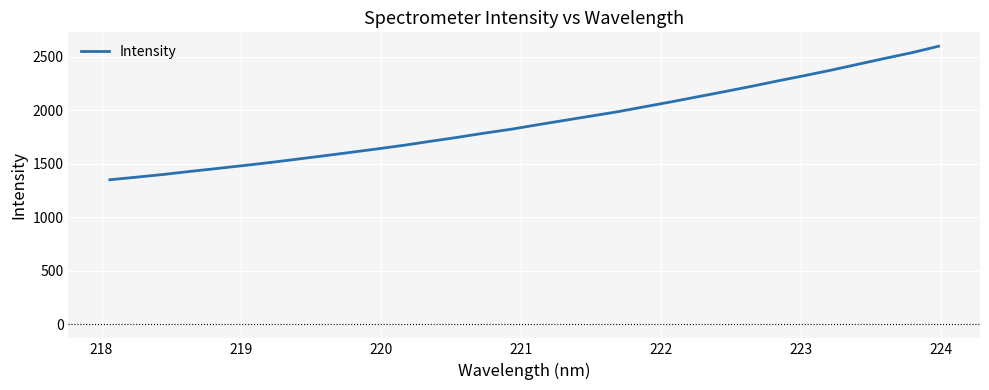

What is the difference between the maximum and minimum values?

1247.3